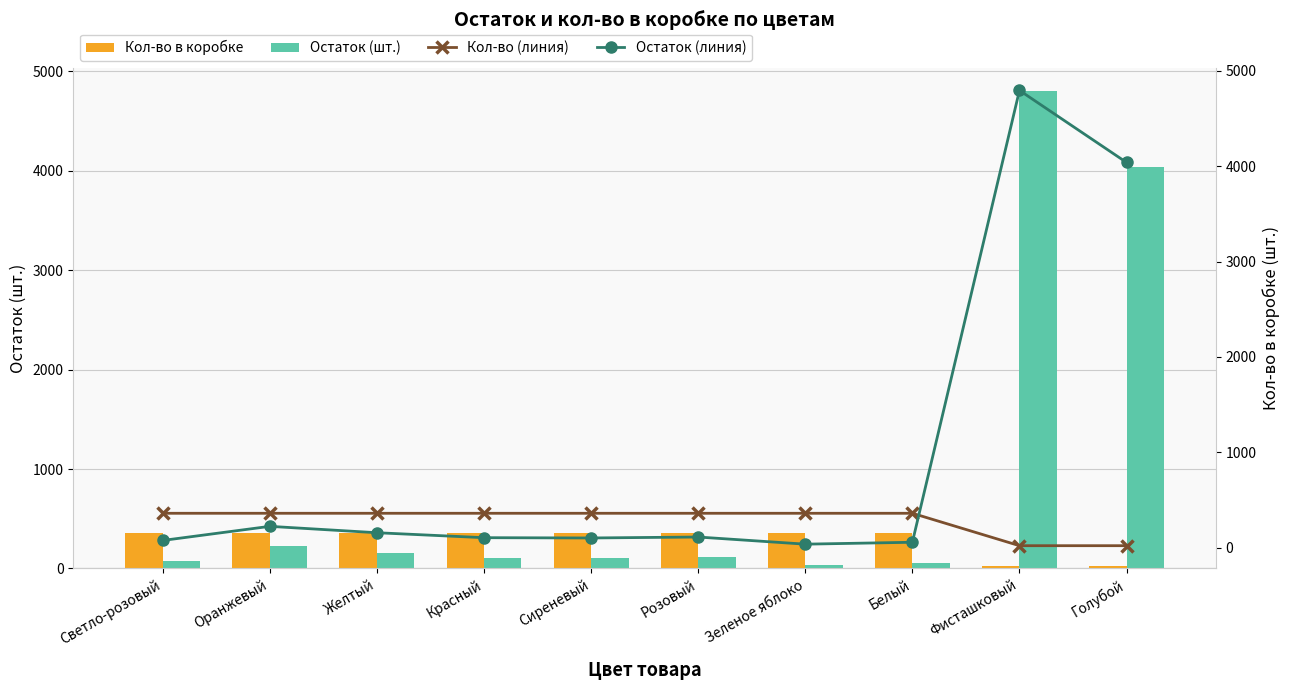

True or false: Кол-во (линия) has a value of 530 at Светло-розовый.

False